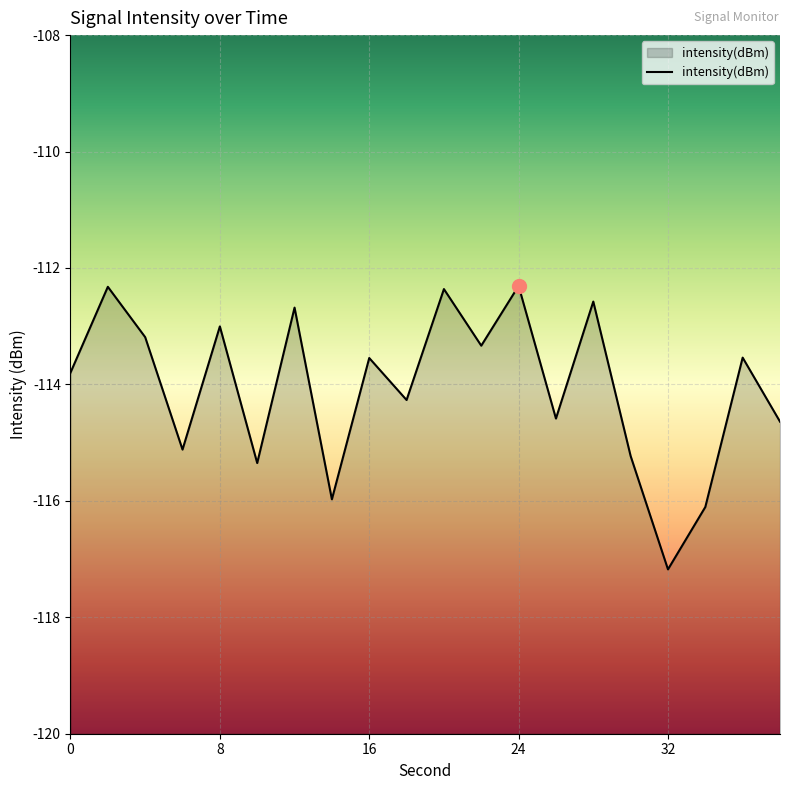

Reading left to right, transcribe all the data shown in this chart.

-113.8	-112.3	-113.2	-115.1	-113.0	-115.4	-112.7	-116.0	-113.5	-114.3	-112.4	-113.3	-112.3	-114.6	-112.6	-115.2	-117.2	-116.1	-113.5	-114.6